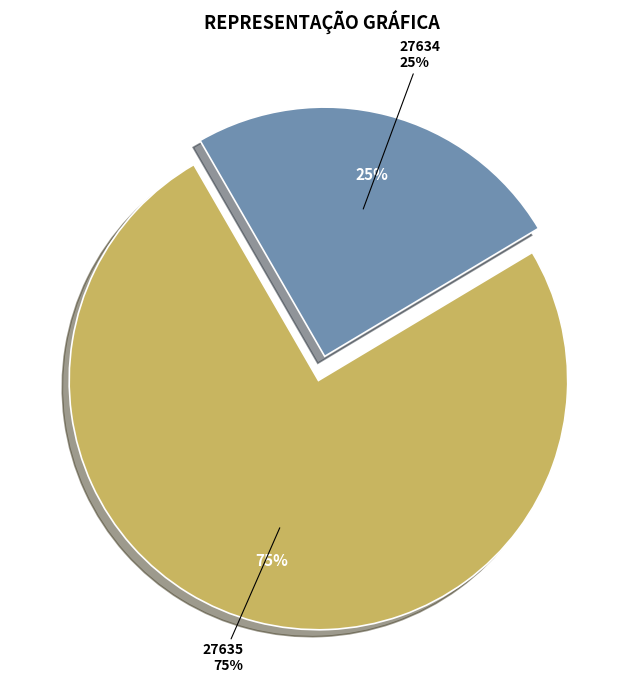

Do 27635 and 27635 together represent more than half of the pie?

Yes